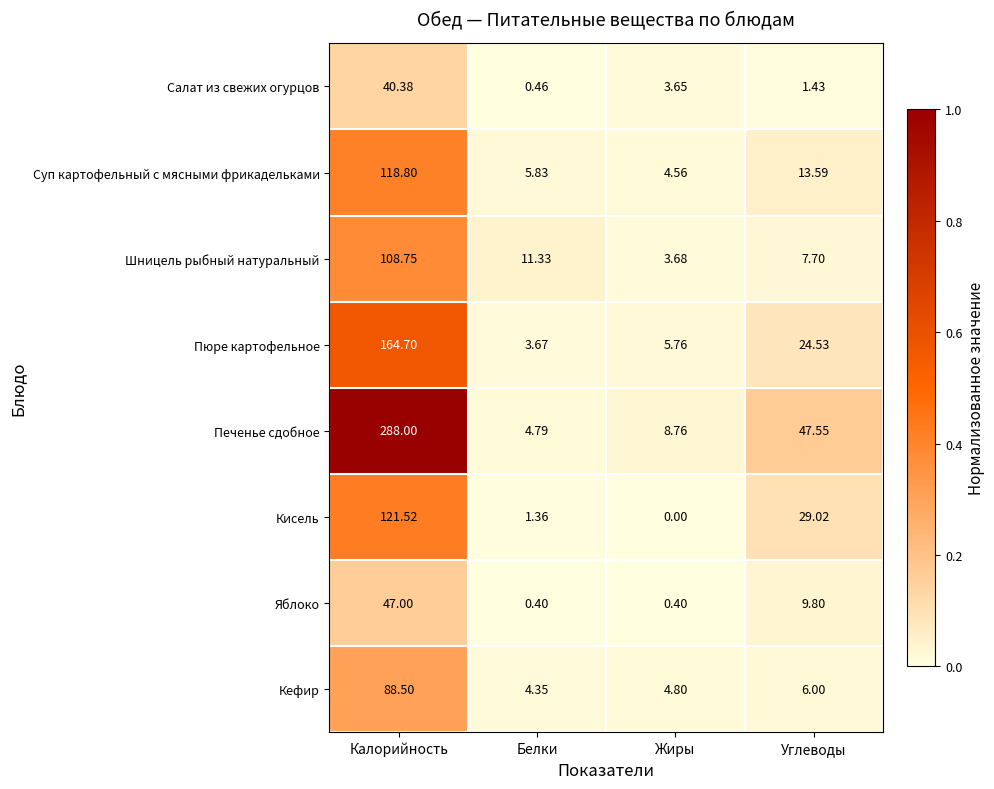

Which label corresponds to the smallest value in the chart?

Жиры